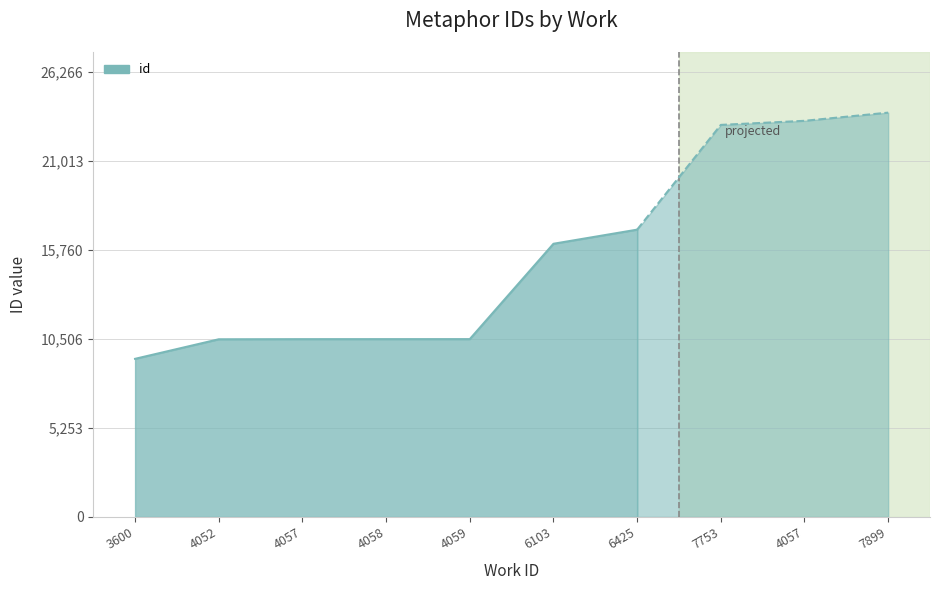

What is the sum of all values?

154859